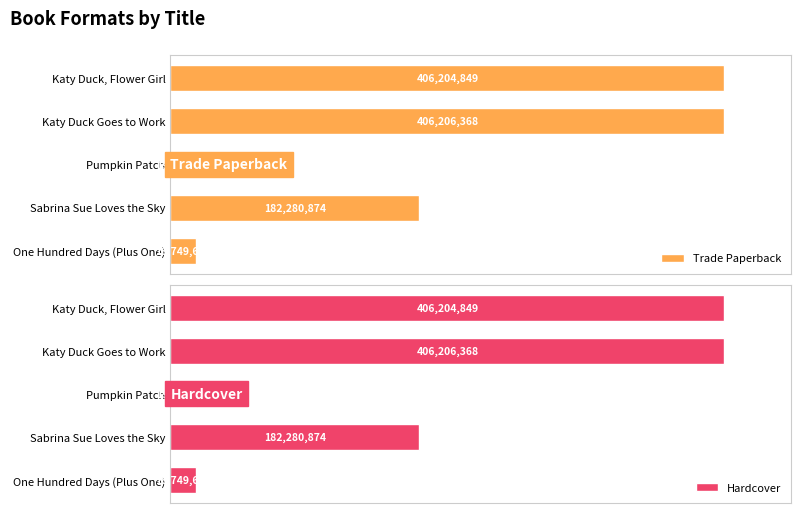

Which series has the widest spread of values?

Trade Paperback